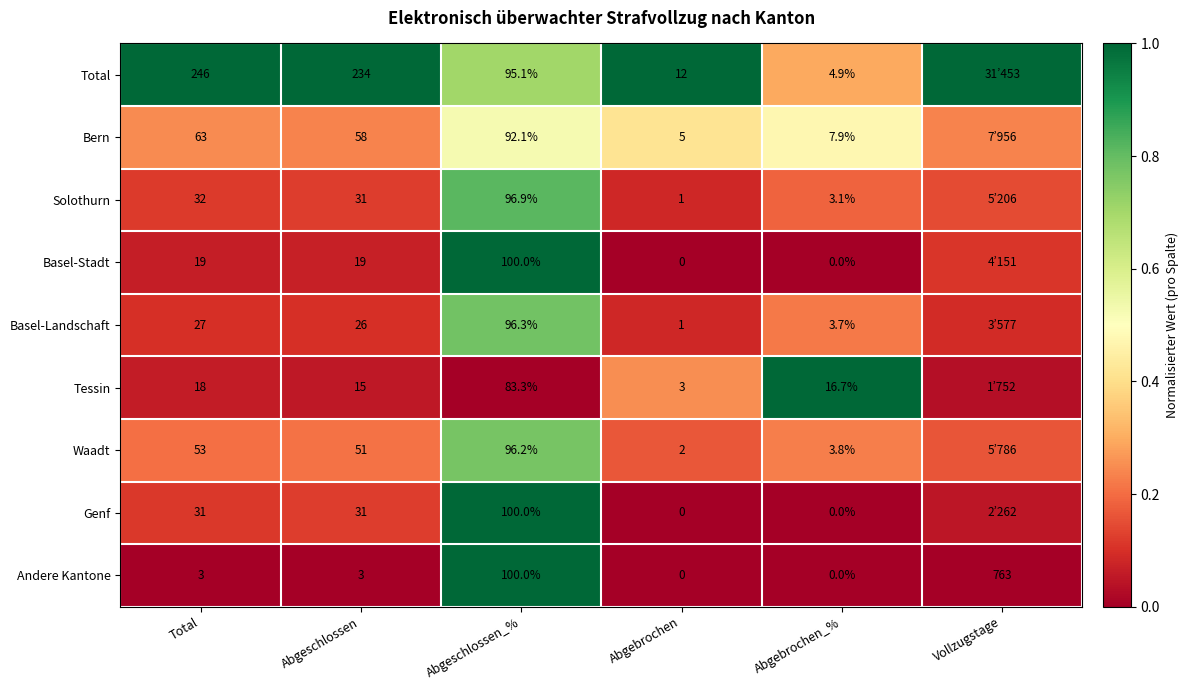

Count the number of data series in this chart.

9